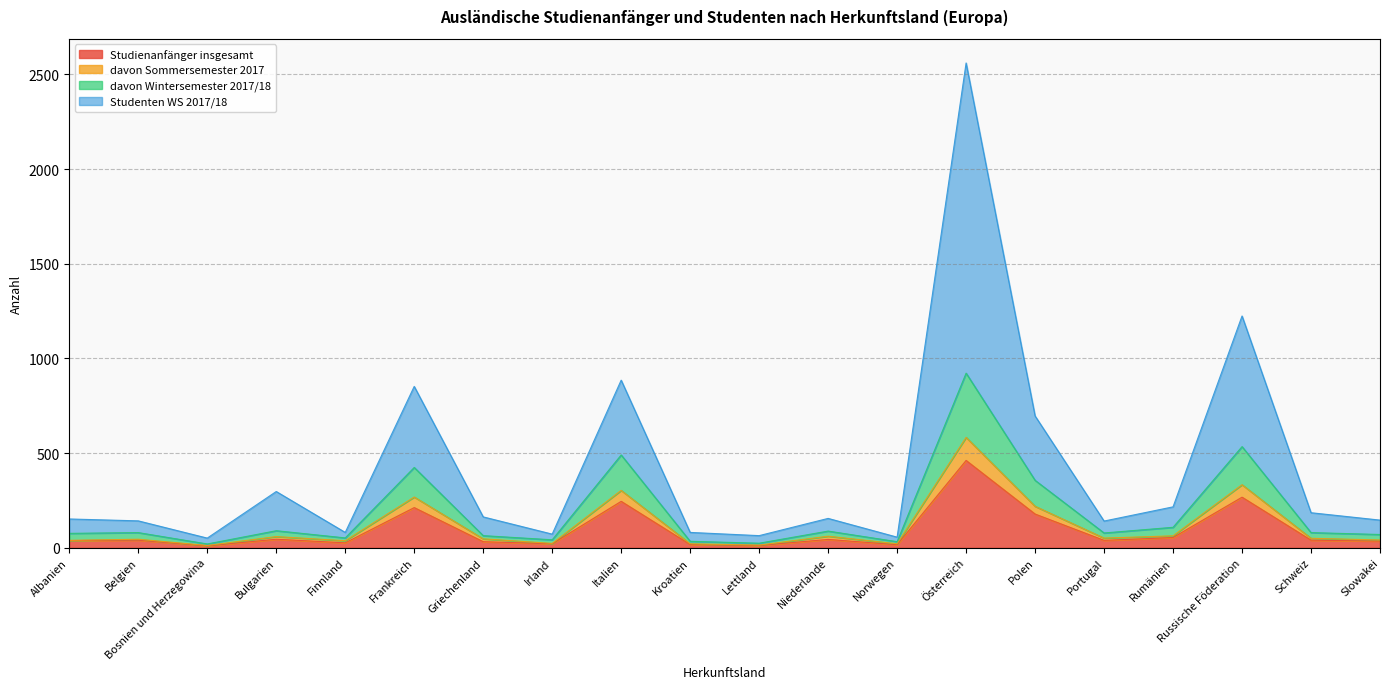

The value of Studienanfänger insgesamt at Rumänien is 54. True or false?

True